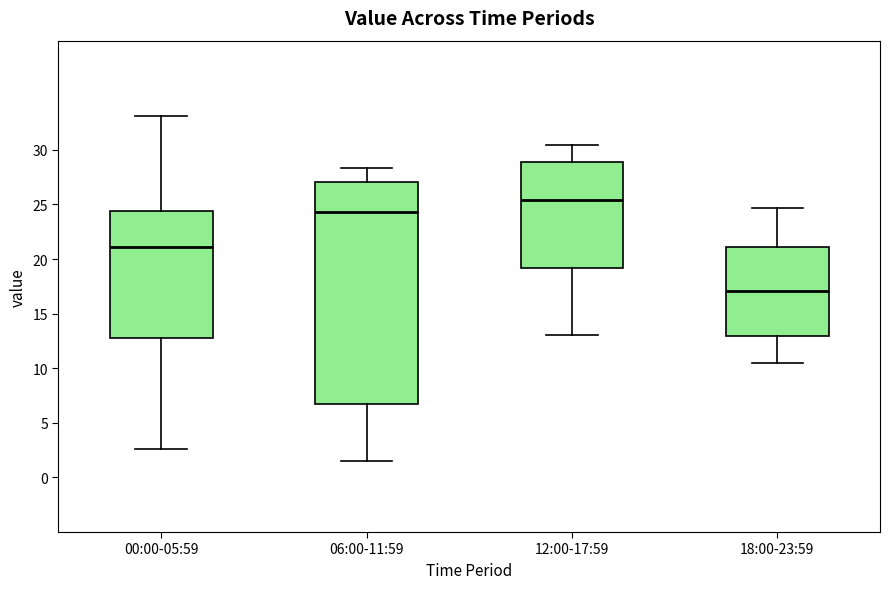

Comparing the boxes themselves (not the whiskers), which one is the tallest?

06:00-11:59